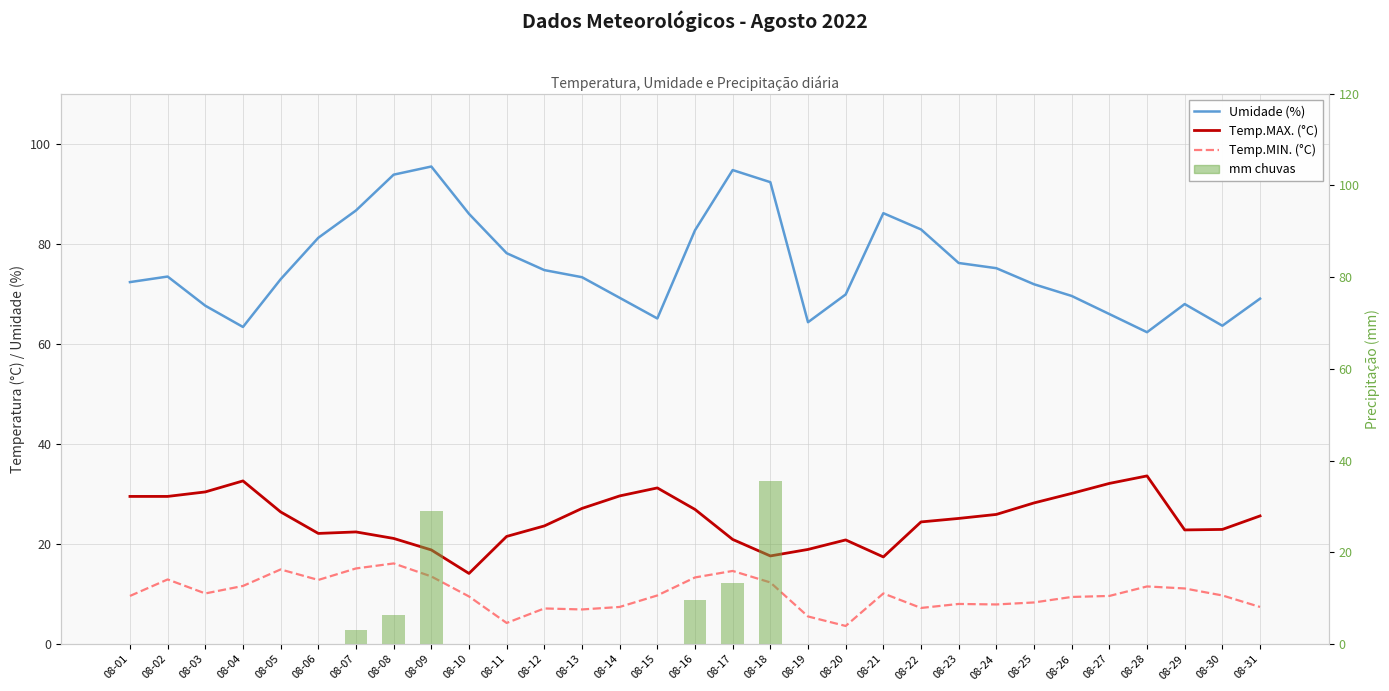

What is the highest value of the Temp.MIN. (°C) series?

16.1